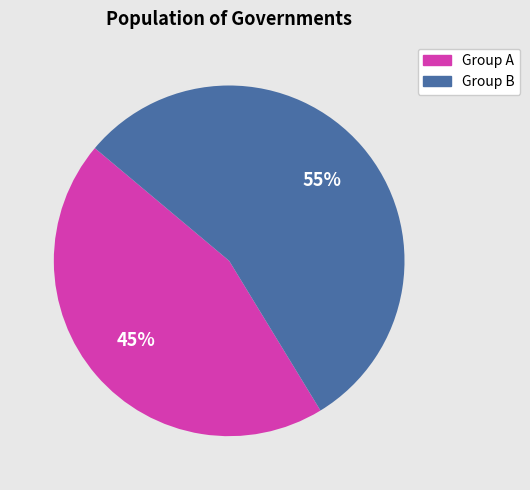

Which slice is the smallest?

Group A